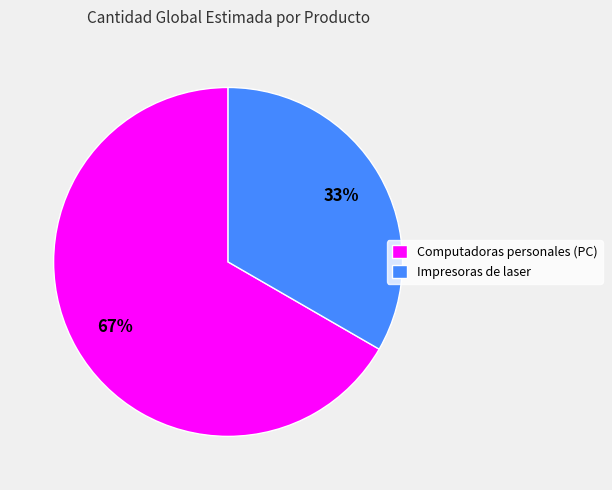

What is the ratio of the value at Computadoras personales (PC) to the value at Impresoras de laser?

2.0